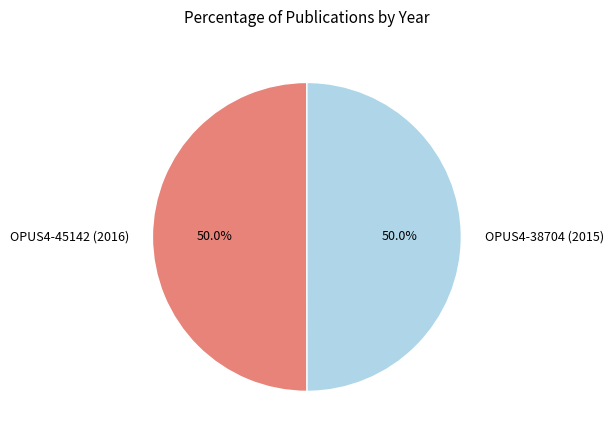

The OPUS4-45142 (2016) slice represents 50% of the pie. True or false?

True